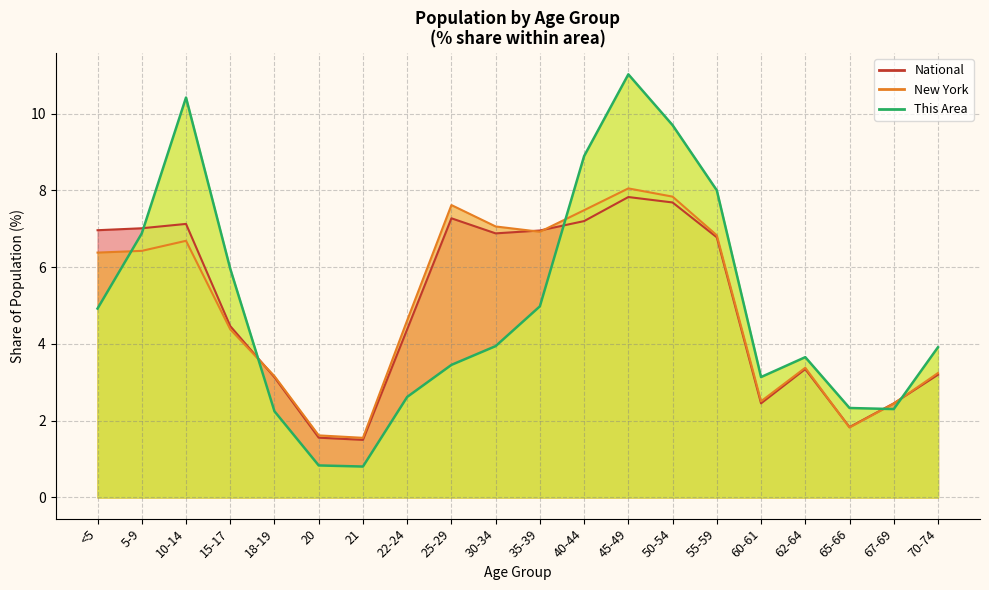

How many distinct data groups are displayed?

3